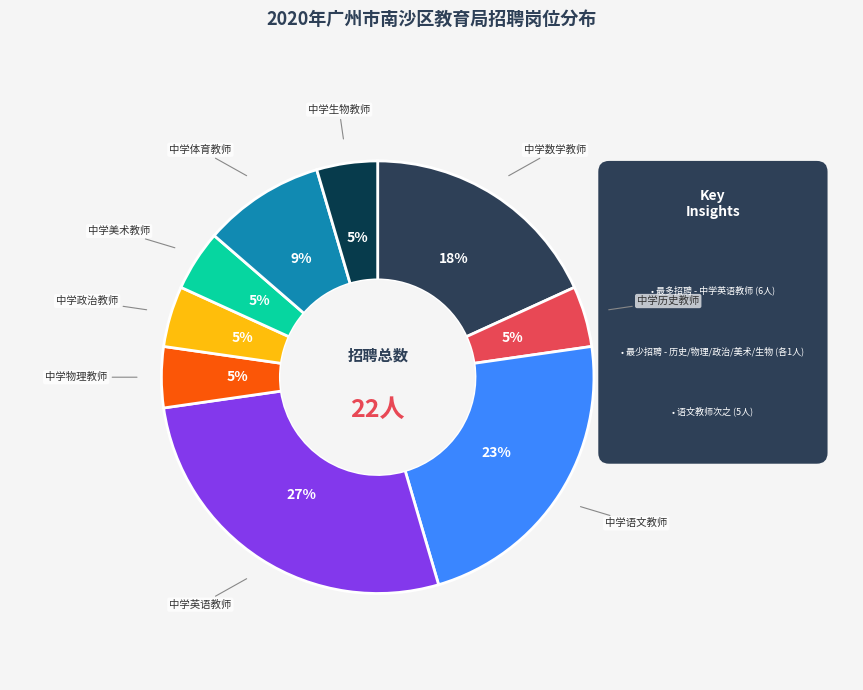

Is it true that 中学政治教师 is 17% of the pie?

False